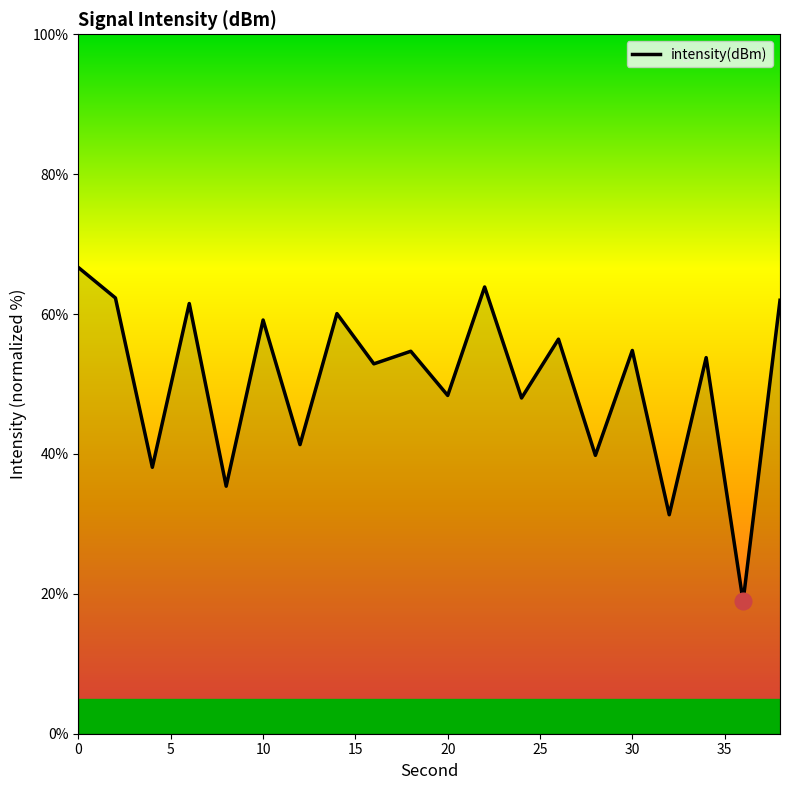

How many data points are less than 54?

10